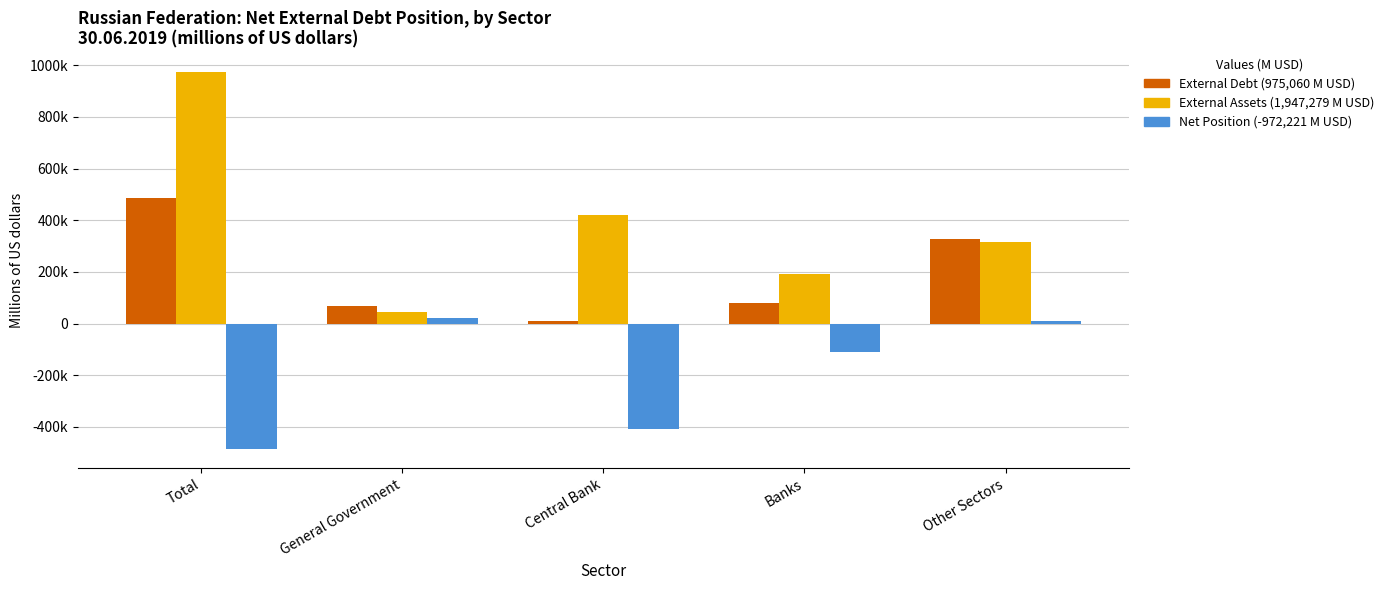

Does the chart contain stacked bars?

No